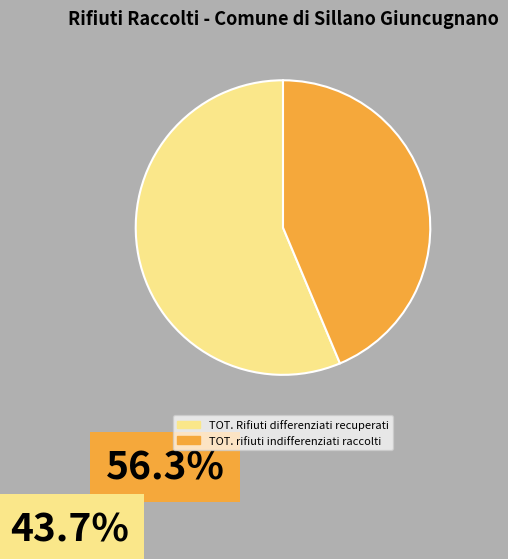

Is TOT. Rifiuti differenziati recuperati the majority of the pie?

Yes